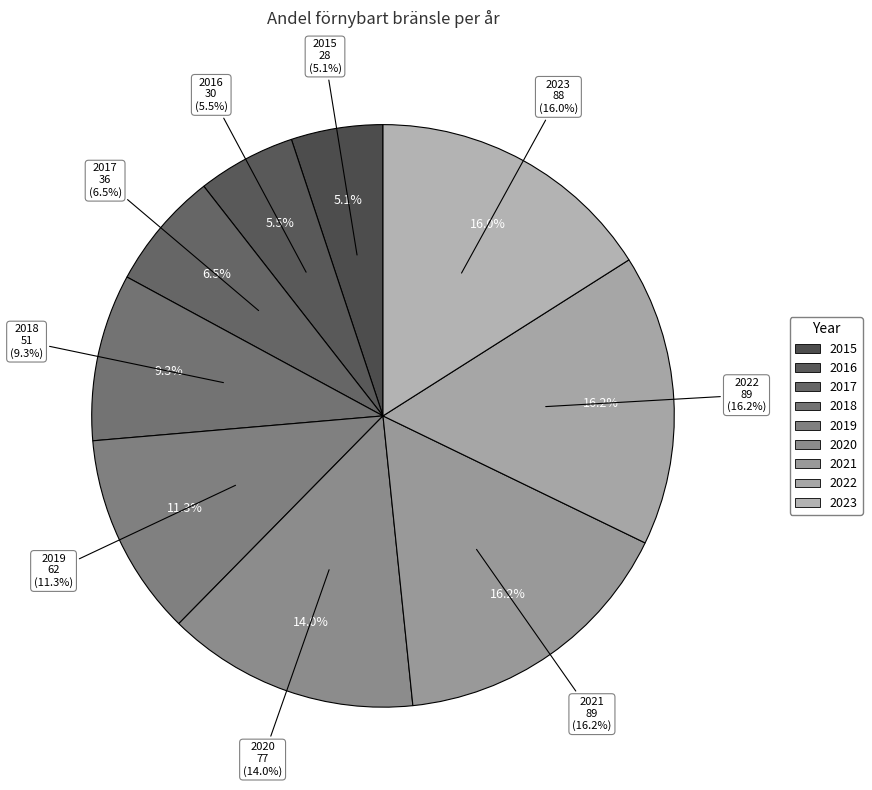

Between 2019 and 2022, which is larger?

2022